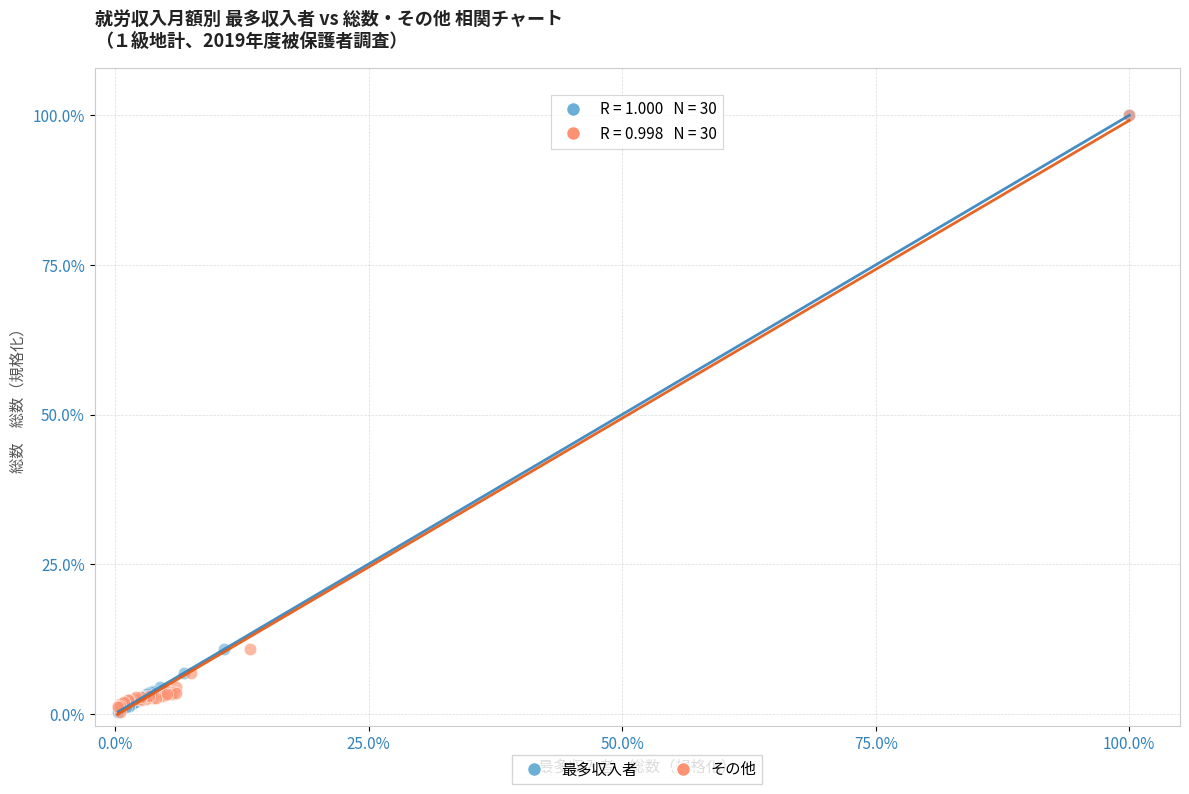

What are all the series names shown in the legend?

最多収入者, その他